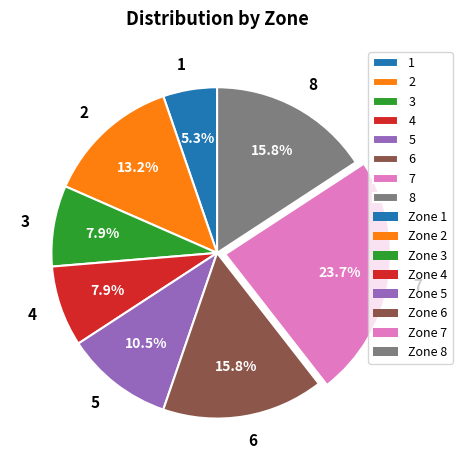

Does any single category account for the majority?

No